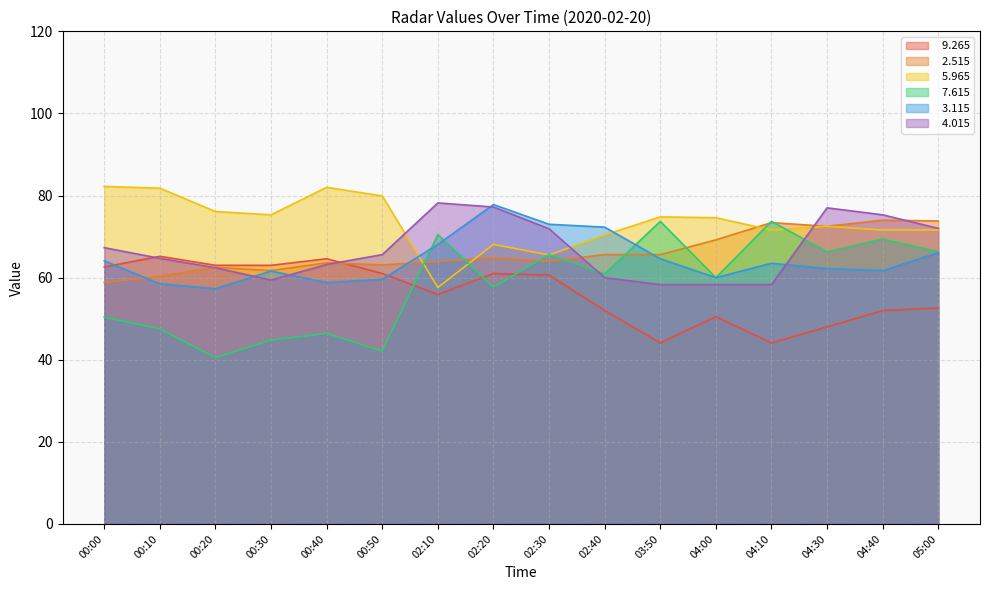

What is the label of the 6th point from the right?

03:50